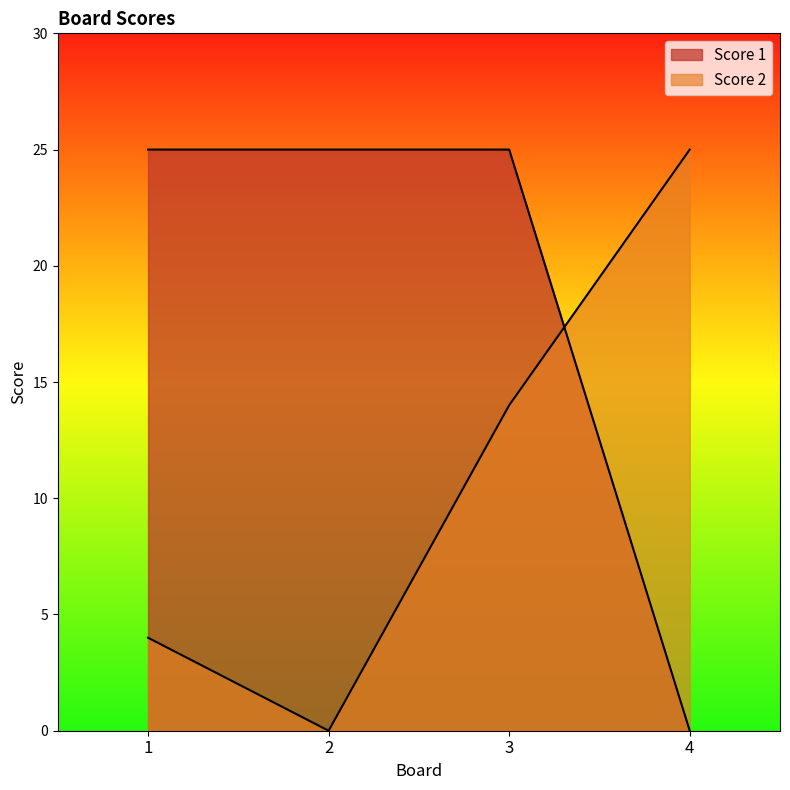

Reading left to right, extract all data points from this chart.

Score 1: 1=25	2=25	3=25	4=0
Score 2: 1=4	2=0	3=14	4=25